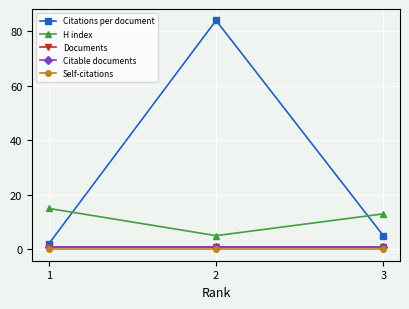

At how many categories does at least one series exceed 37?

1